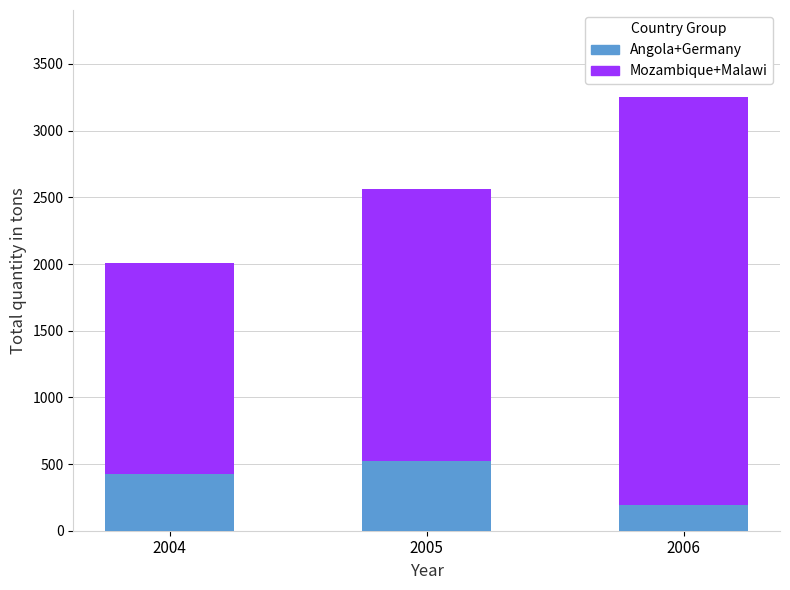

What is the total value across all series at 2006?

3254